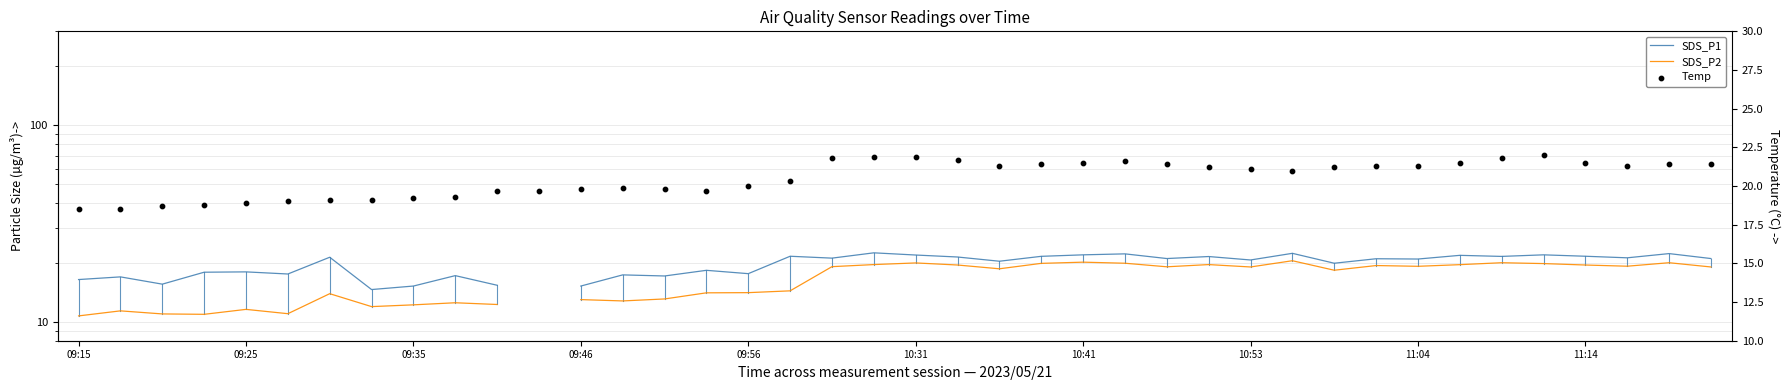

At how many categories does at least one series exceed 12?

40